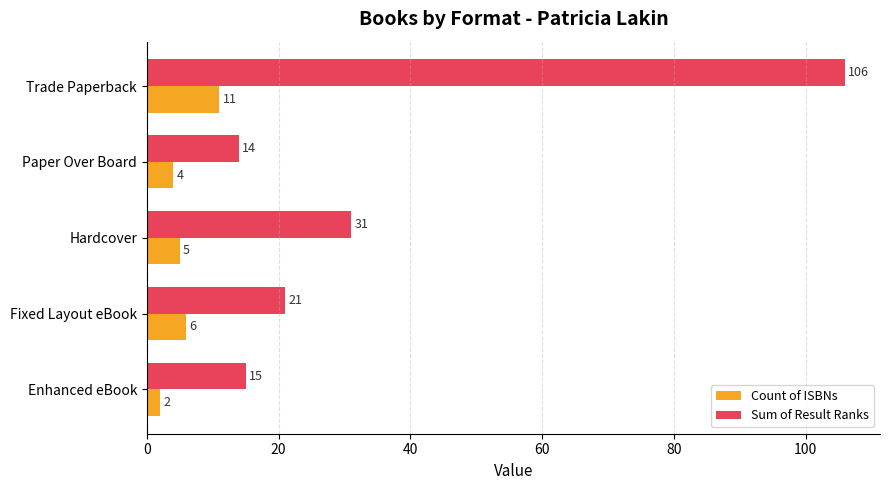

How many categories are shown in the chart?

5